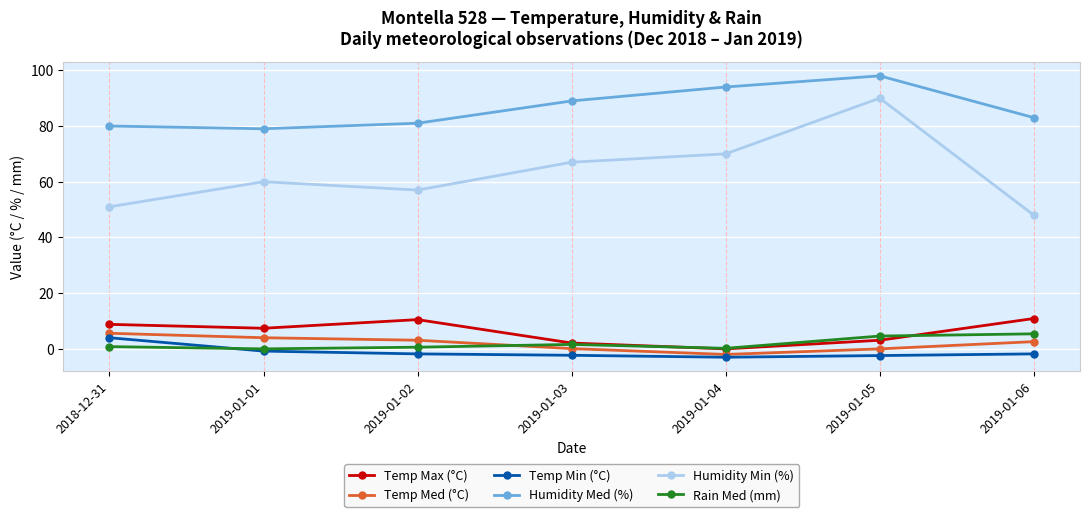

What is the label of the 1st point from the right?

2019-01-06